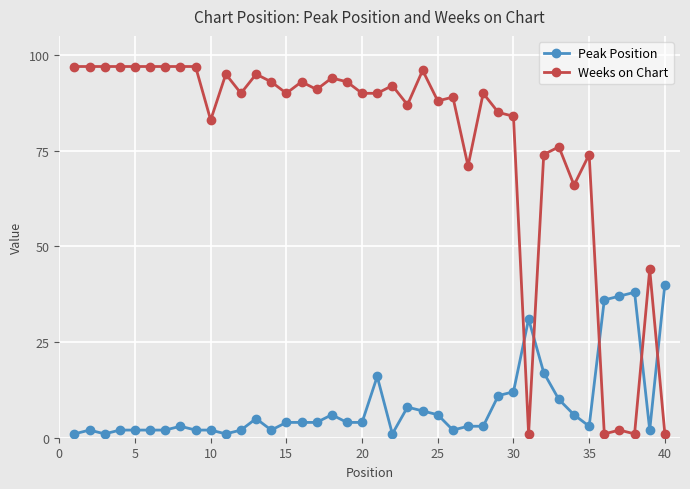

At how many categories does at least one series exceed 53?

34